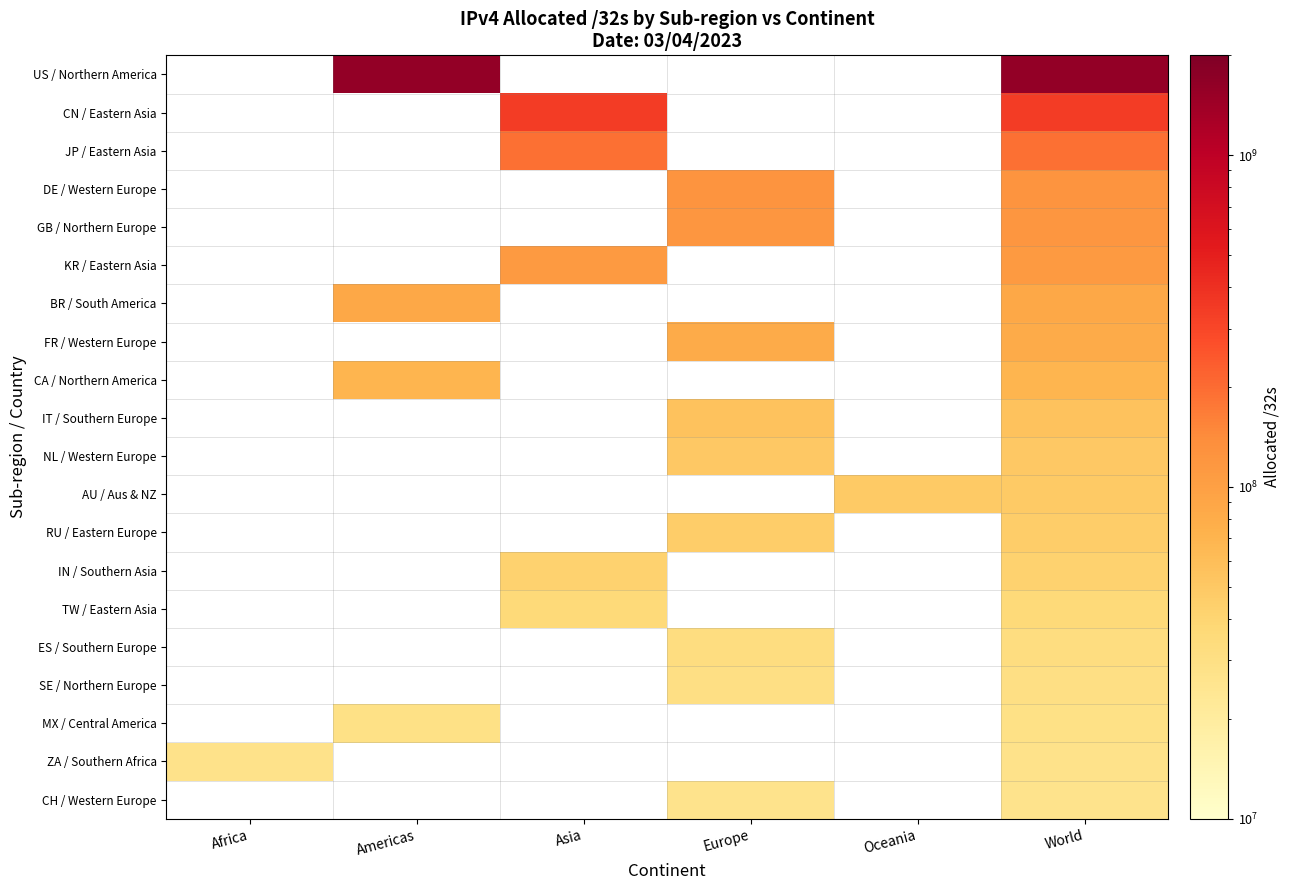

At which label does CH / Western Europe reach its peak?

Africa